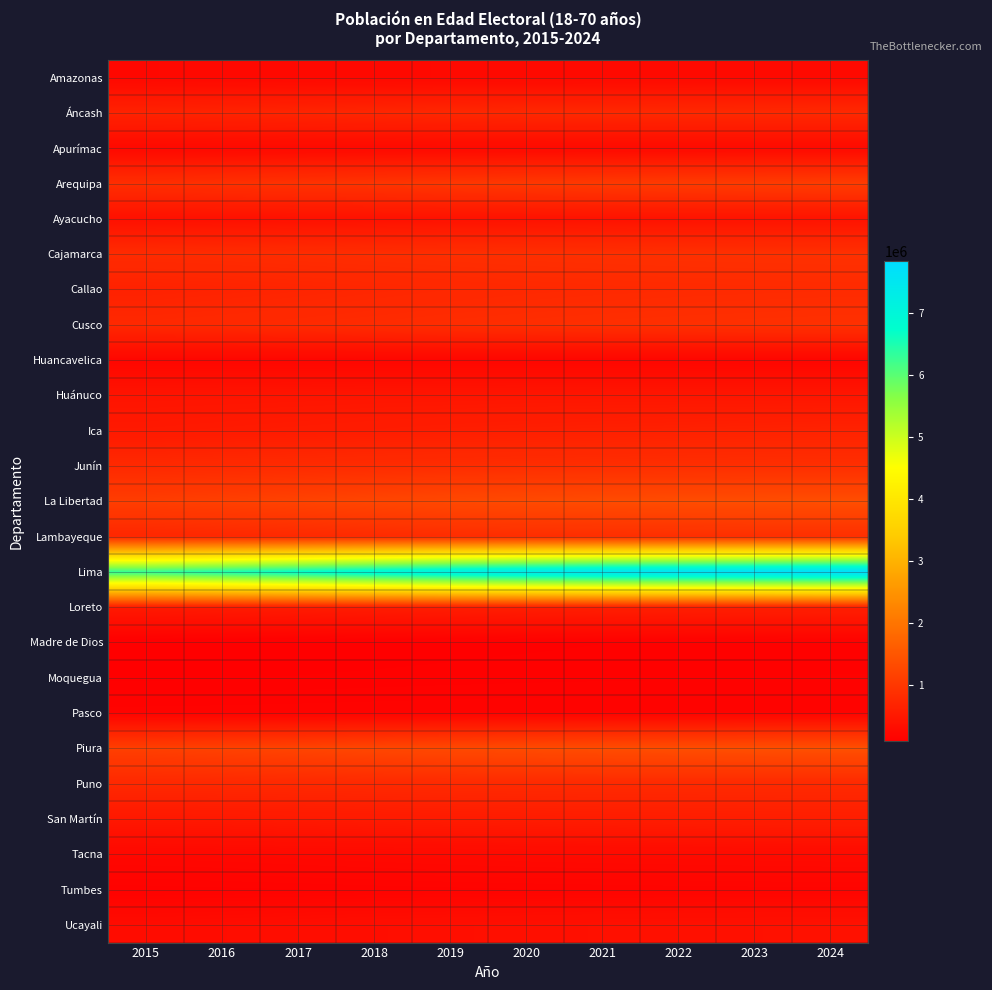

Reading left to right, transcribe all the data shown in this chart.

Amazonas: 2015=228936	2016=232278	2017=236607	2018=241316	2019=245782	2020=249400	2021=252017	2022=254050	2023=255715	2024=257222
Áncash: 2015=661380	2016=676037	2017=694742	2018=714607	2019=732720	2020=746192	2021=753915	2022=757822	2023=759568	2024=760800
Apurímac: 2015=242965	2016=245364	2017=248674	2018=252314	2019=255707	2020=258259	2021=259820	2022=260772	2023=261356	2024=261821
Arequipa: 2015=850913	2016=878878	2017=911876	2018=946490	2019=979286	2020=1006836	2021=1027953	2022=1044906	2023=1059506	2024=1073530
Ayacucho: 2015=364963	2016=370683	2017=377531	2018=384700	2019=391390	2020=396790	2021=400664	2022=403537	2023=405781	2024=407772
Cajamarca: 2015=807357	2016=817826	2017=831125	2018=845429	2019=858915	2020=869759	2021=877547	2022=883493	2023=888225	2024=892357
Callao: 2015=648367	2016=668669	2017=693346	2018=719360	2019=743670	2020=763229	2021=776846	2022=786543	2023=794120	2024=801367
Cusco: 2015=756348	2016=773014	2017=792537	2018=812933	2019=832238	2020=848458	2021=861010	2022=871206	2023=879943	2024=888112
Huancavelica: 2015=205637	2016=204276	2017=203693	2018=203451	2019=203101	2020=202193	2021=200677	2022=198845	2023=196785	2024=194592
Huánuco: 2015=427449	2016=431645	2017=437020	2018=442730	2019=447924	2020=451744	2021=453972	2022=455177	2023=455690	2024=455847
Ica: 2015=507681	2016=525605	2017=545934	2018=567182	2019=587884	2020=606554	2021=622770	2022=637517	2023=651433	2024=665160
Junín: 2015=773922	2016=785493	2017=799765	2018=814863	2019=828895	2020=839976	2021=847524	2022=852795	2023=856662	2024=859999
La Libertad: 2015=1100416	2016=1136638	2017=1181594	2018=1229196	2019=1273336	2020=1307923	2021=1330644	2022=1345576	2023=1356170	2024=1365877
Lambayeque: 2015=732843	2016=751693	2017=775360	2018=800444	2019=823541	2020=841252	2021=852292	2022=858920	2023=863081	2024=866702
Lima: 2015=6333911	2016=6533063	2017=6773588	2018=7026636	2019=7263412	2020=7455078	2021=7591317	2022=7691335	2023=7770631	2024=7844695
Loreto: 2015=511703	2016=523205	2017=537582	2018=552950	2019=567424	2020=579123	2021=587448	2022=593657	2023=598643	2024=603304
Madre de Dios: 2015=93243	2016=97938	2017=103236	2018=108758	2019=114120	2020=118956	2021=123130	2022=126878	2023=130425	2024=133966
Moquegua: 2015=119686	2016=122115	2017=125087	2018=128240	2019=131227	2020=133685	2021=135489	2022=136929	2023=138114	2024=139191
Pasco: 2015=161868	2016=162935	2017=164646	2018=166595	2019=168356	2020=169519	2021=169983	2022=170026	2023=169790	2024=169446
Piura: 2015=1128746	2016=1162618	2017=1202226	2018=1243513	2019=1282434	2020=1314938	2021=1339631	2022=1359206	2023=1375769	2024=1391401
Puno: 2015=750285	2016=754533	2017=760700	2018=767357	2019=773062	2020=776398	2021=776938	2022=775635	2023=773119	2024=770043
San Martín: 2015=481748	2016=493843	2017=508093	2018=523149	2019=537665	2020=550312	2021=560767	2022=569927	2023=578259	2024=586226
Tacna: 2015=223313	2016=230366	2017=238841	2018=247798	2019=256285	2020=263372	2021=268772	2022=273109	2023=276808	2024=280299
Tumbes: 2015=143767	2016=147710	2017=152440	2018=157447	2019=162221	2020=166252	2021=169396	2022=171994	2023=174259	2024=176405
Ucayali: 2015=292487	2016=304186	2017=318185	2018=332933	2019=346909	2020=358578	2021=367377	2022=374336	2023=380283	2024=386057